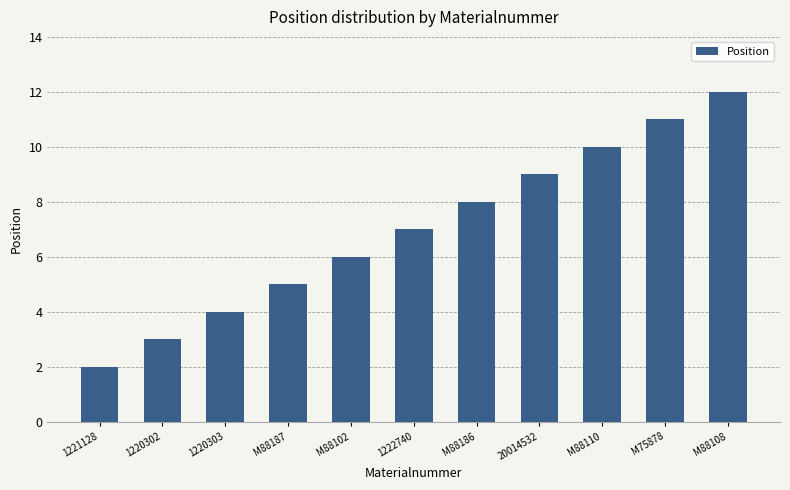

Reading right to left, transcribe all the data shown in this chart.

12	11	10	9	8	7	6	5	4	3	2